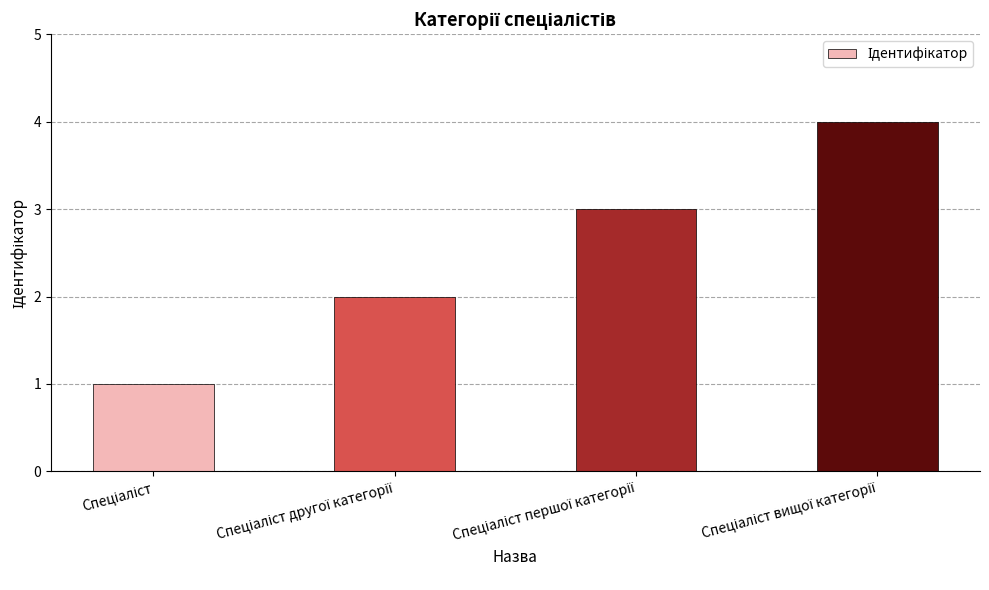

What is the sum of all values?

10